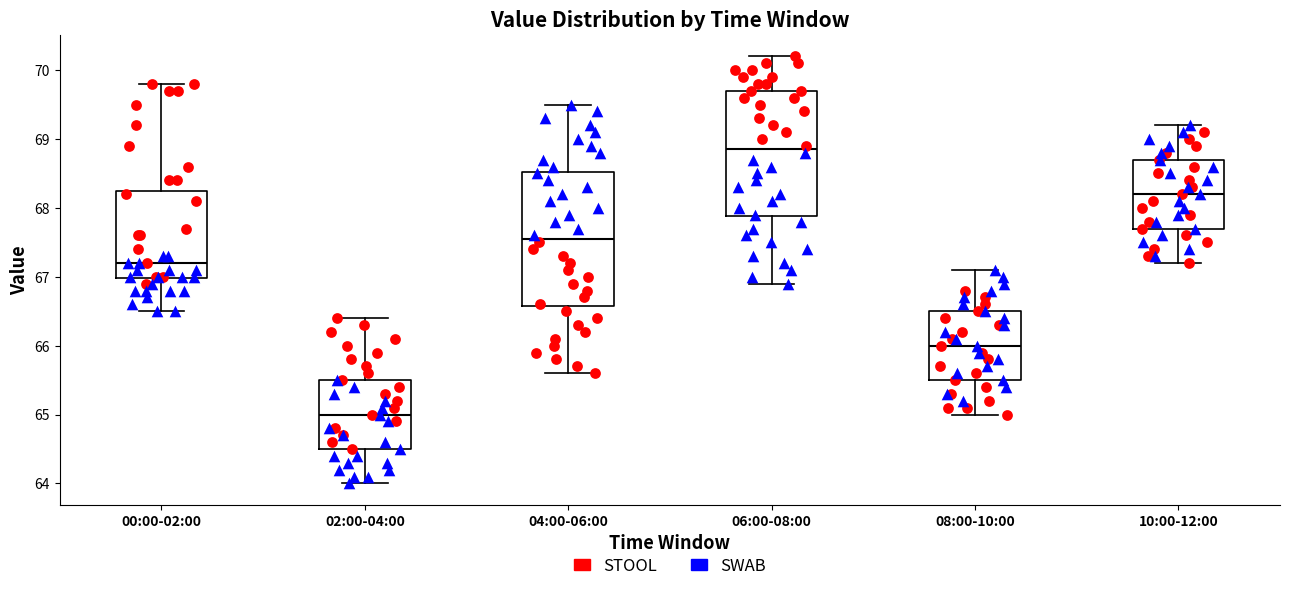

Comparing the boxes themselves (not the whiskers), which one is the tallest?

04:00-06:00